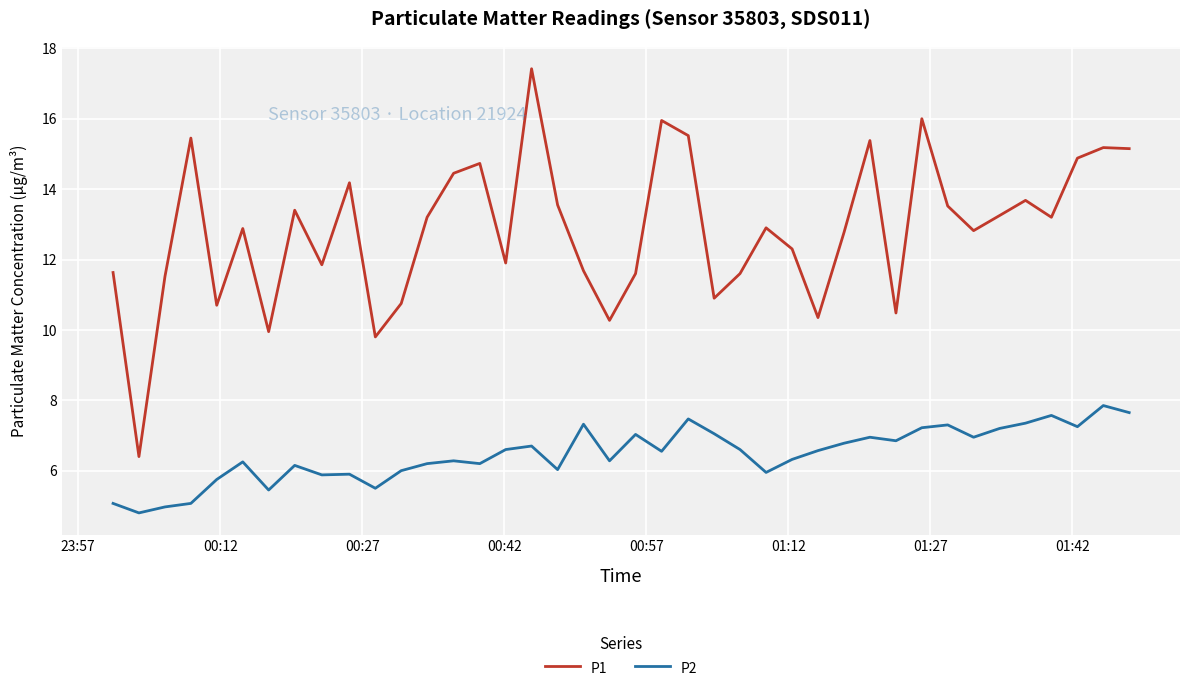

What is the difference between the maximum and minimum values in the P1 series?

11.0